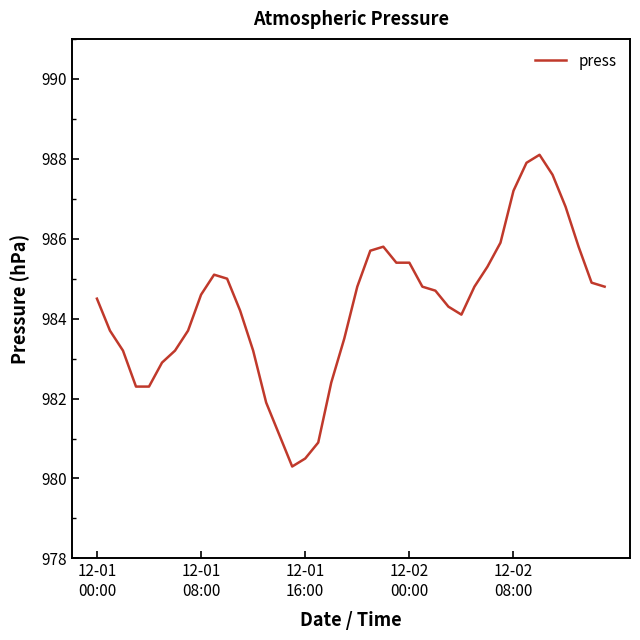

What is the difference between the second highest and minimum values?

7.6